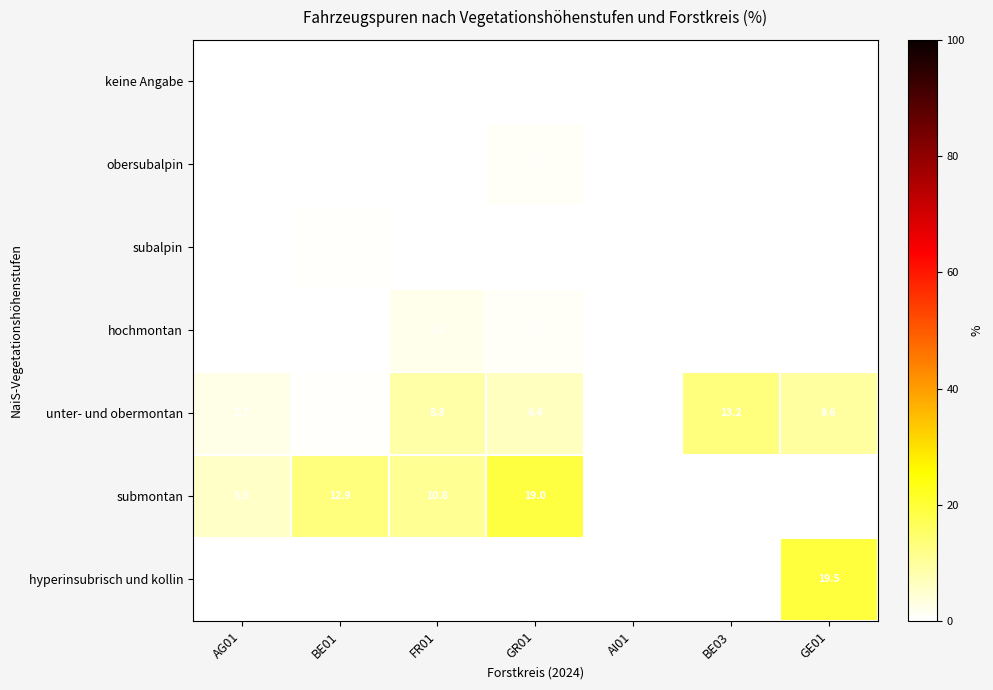

Which category has the lowest value in the unter- und obermontan series?

AI01